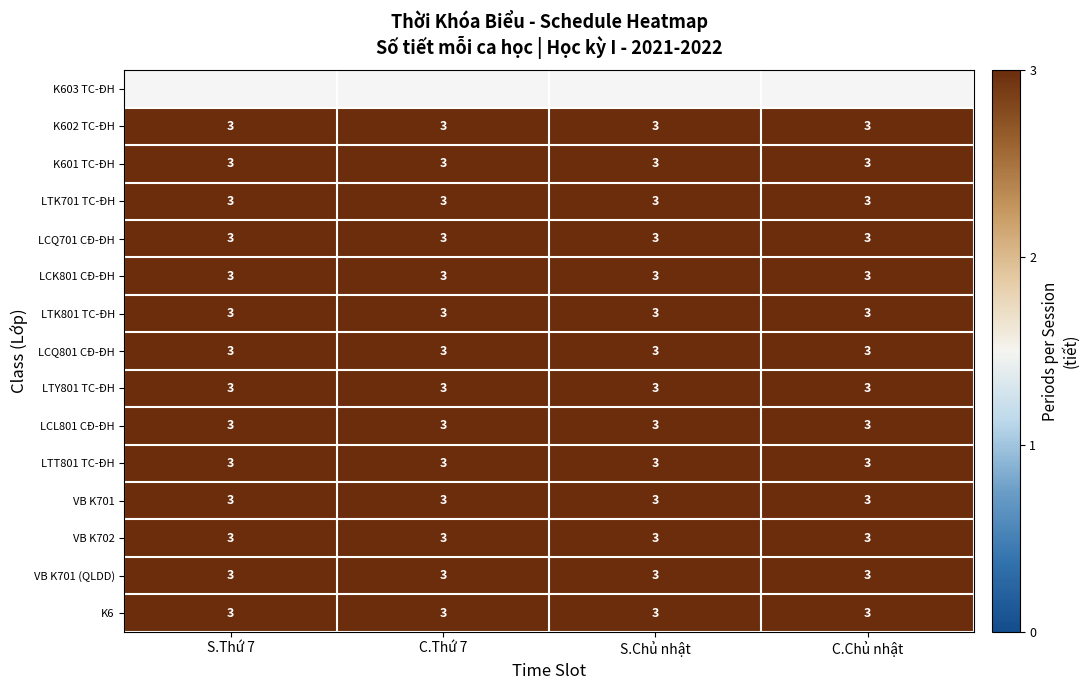

At C.Chủ nhật, list the series in order from largest to smallest.

K603 TC-ĐH, K602 TC-ĐH, K601 TC-ĐH, LTK701 TC-ĐH, LCQ701 CĐ-ĐH, LCK801 CĐ-ĐH, LTK801 TC-ĐH, LCQ801 CĐ-ĐH, LTY801 TC-ĐH, LCL801 CĐ-ĐH, LTT801 TC-ĐH, VB K701, VB K702, VB K701 (QLDD), K6